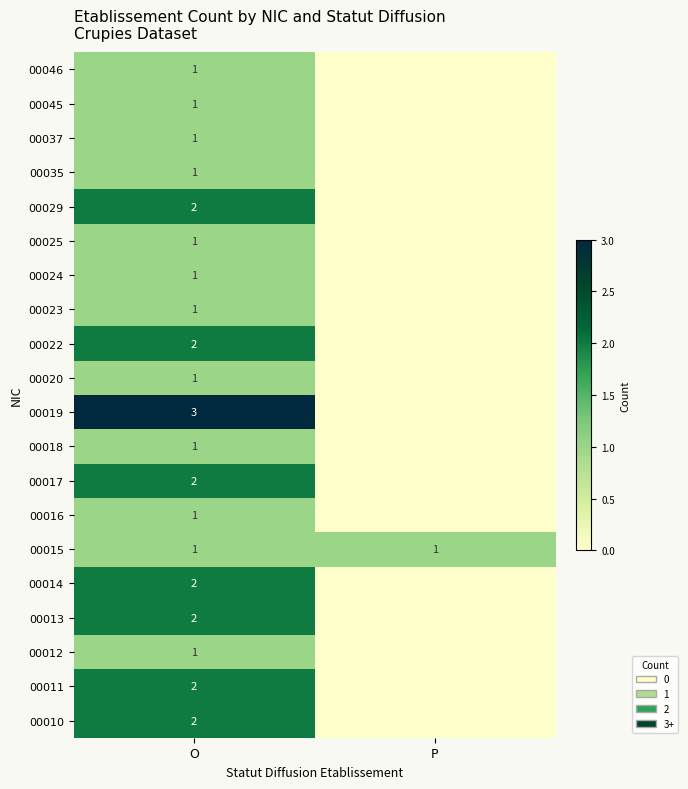

True or false: 00029 has a value of 2 at O.

True